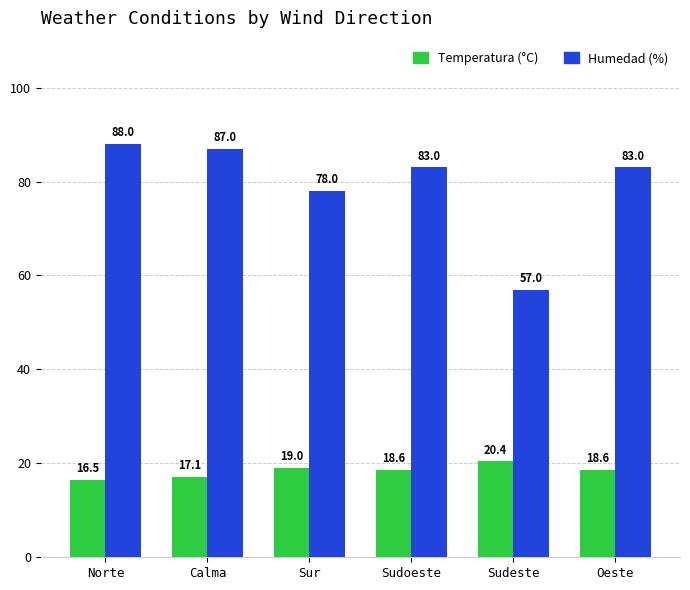

Count the number of data series in this chart.

2